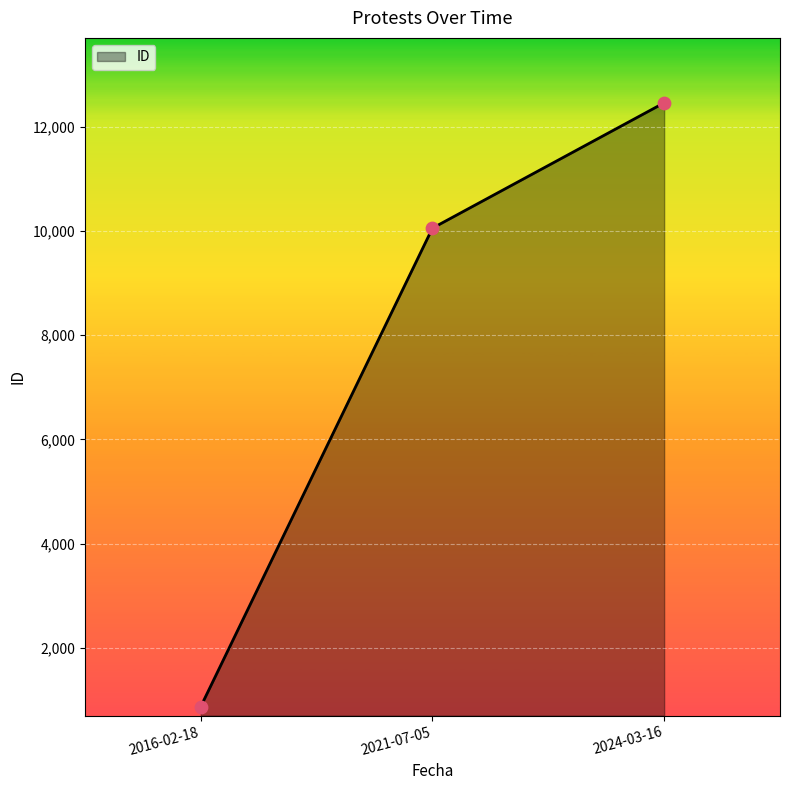

Between 2021-07-05 and 2024-03-16, which is larger?

2024-03-16